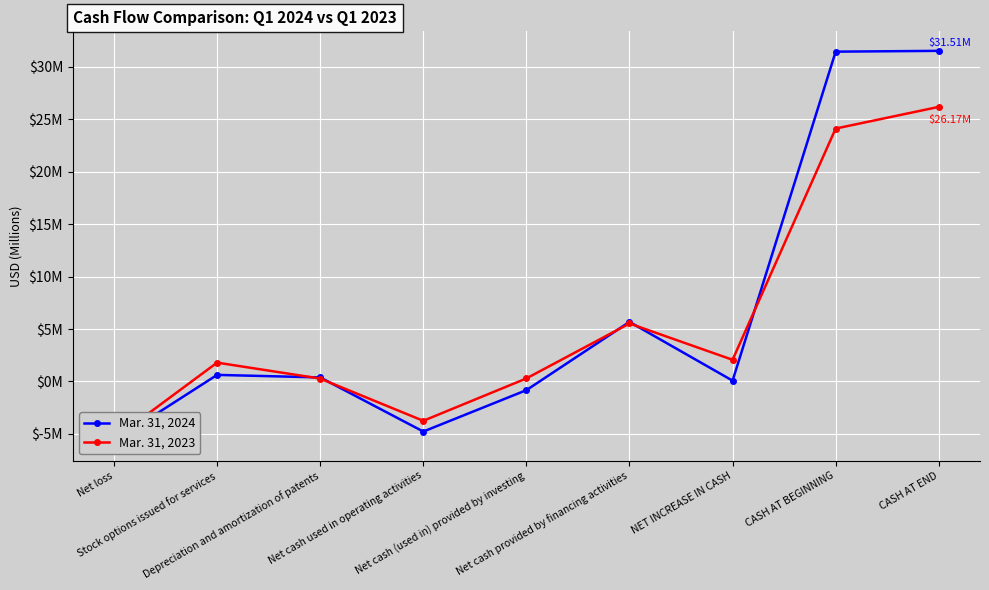

Rank the series at Stock options issued for services from highest to lowest value.

Mar. 31, 2023, Mar. 31, 2024